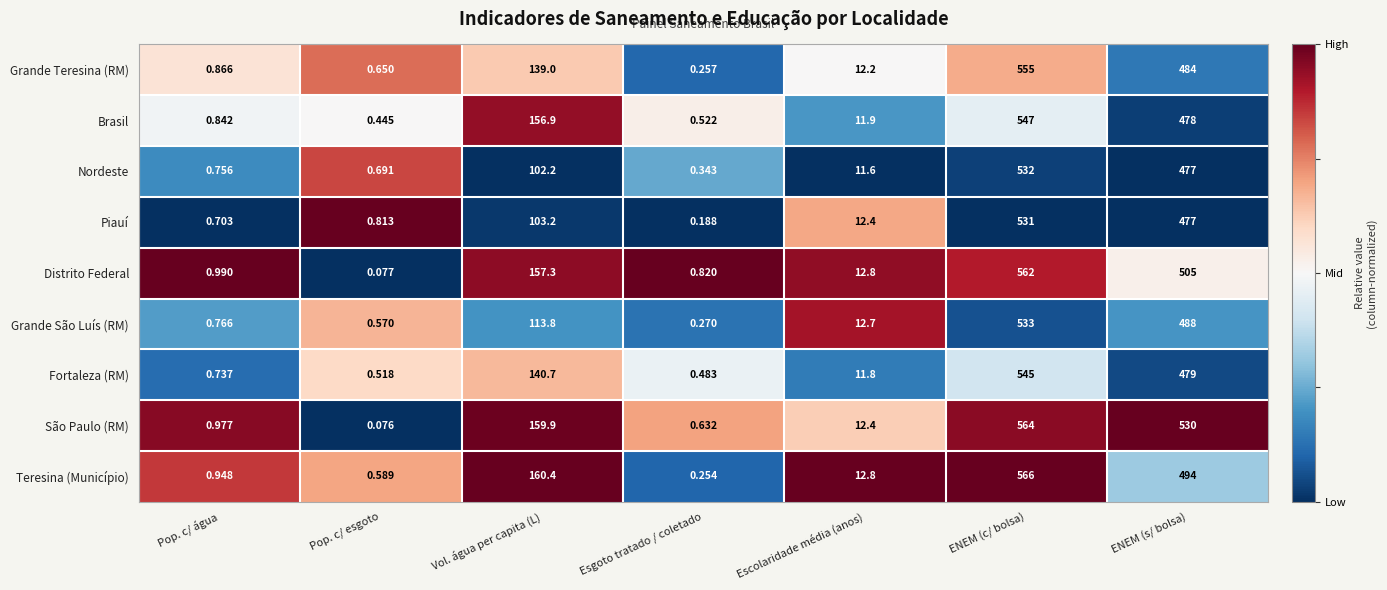

List the labels in order of Teresina (Município) value, largest first.

ENEM (c/ bolsa), ENEM (s/ bolsa), Vol. água per capita (L), Escolaridade média (anos), Pop. c/ água, Pop. c/ esgoto, Esgoto tratado / coletado